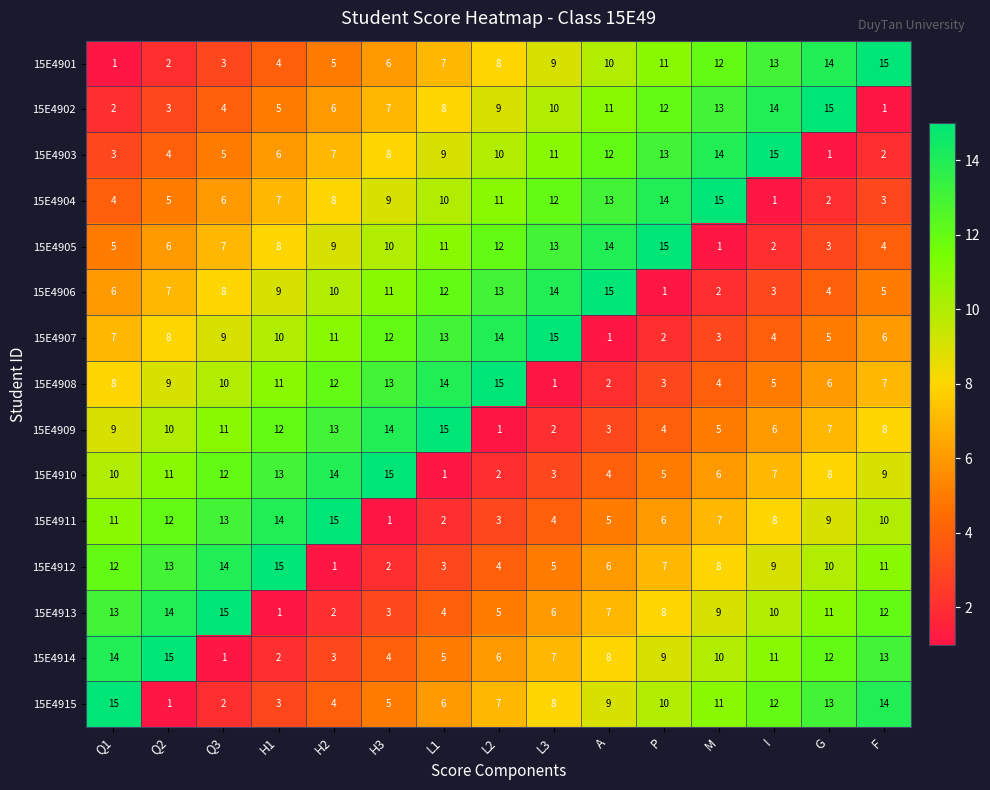

What is the spread (max minus min) of values at Q2?

14